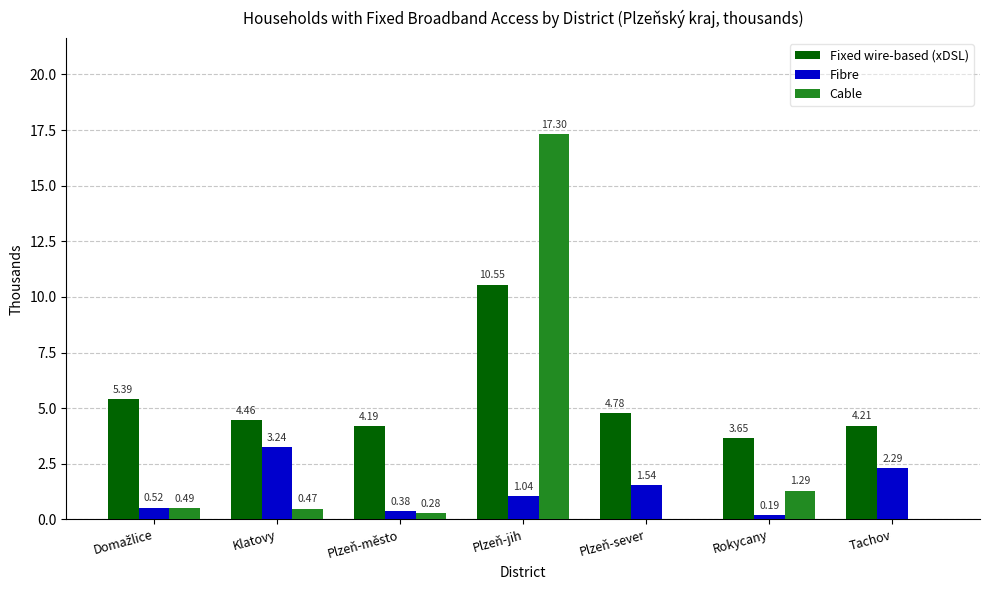

What is the total value across all series at Klatovy?

8.2